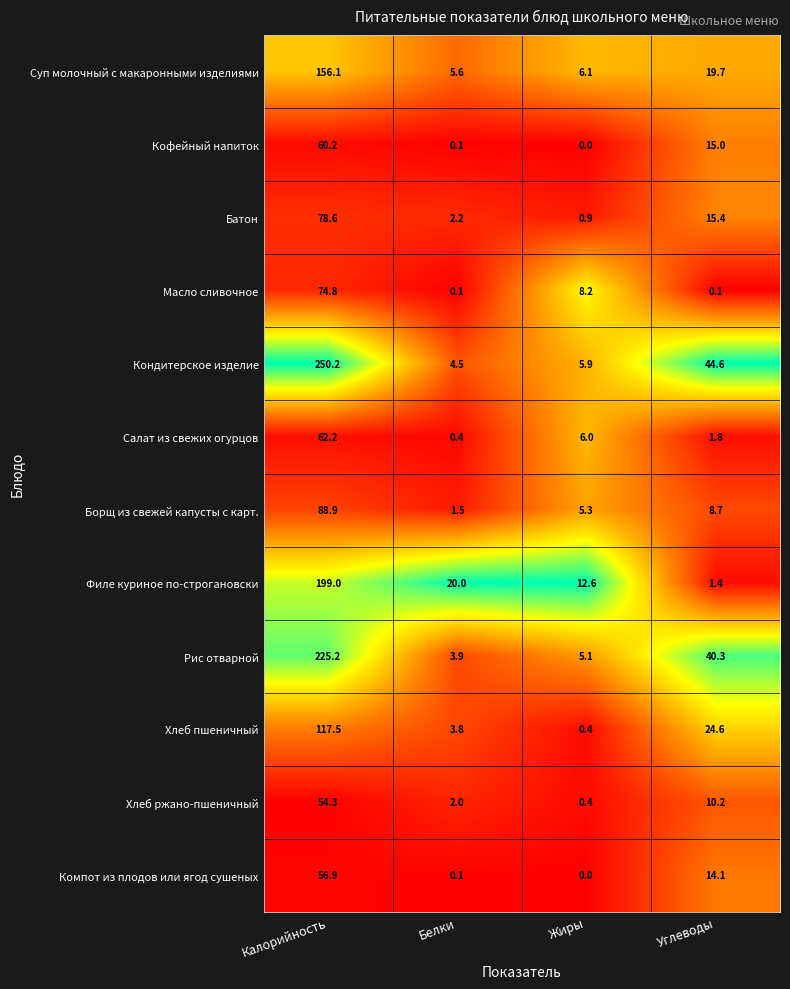

What is the sum of the Борщ из свежей капусты с карт. values at Белки and Углеводы?

10.2